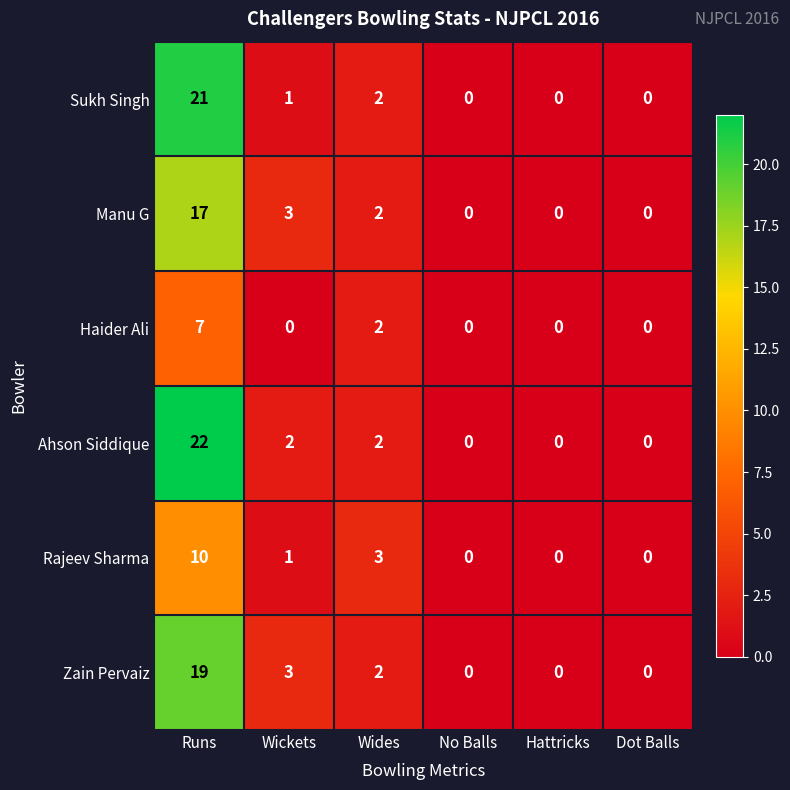

What is the difference between the maximum and second lowest values in the Haider Ali series?

7